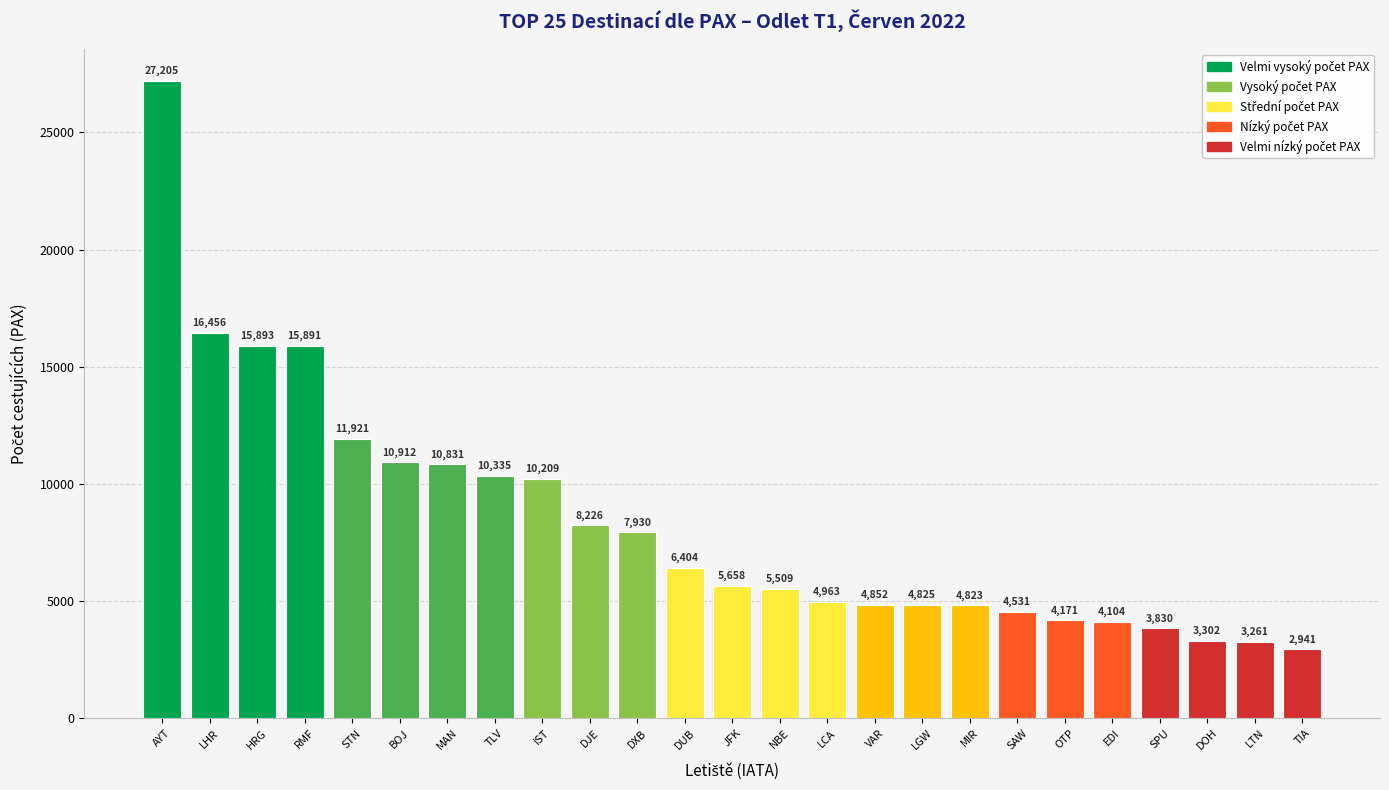

What is the difference between the maximum and minimum values?

24264